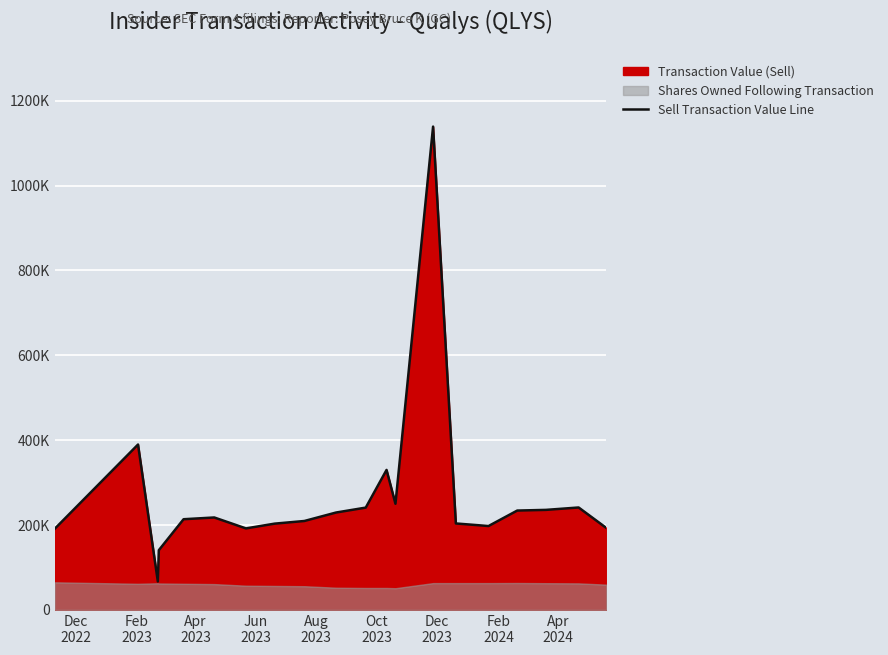

How many interior local peaks (higher than both neighbors) does the data have?

5